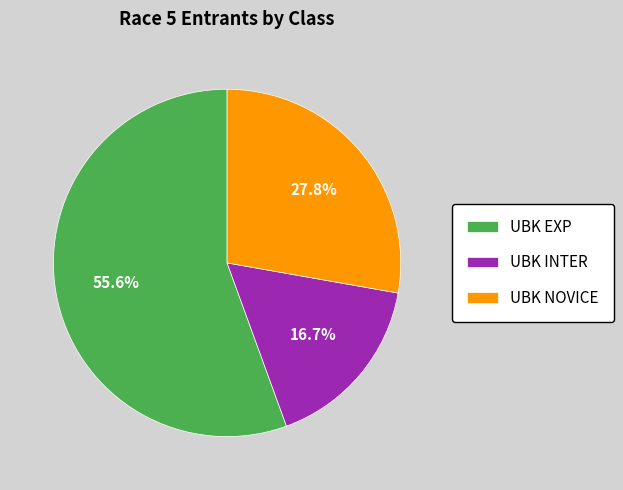

How many slices are in this pie chart?

3